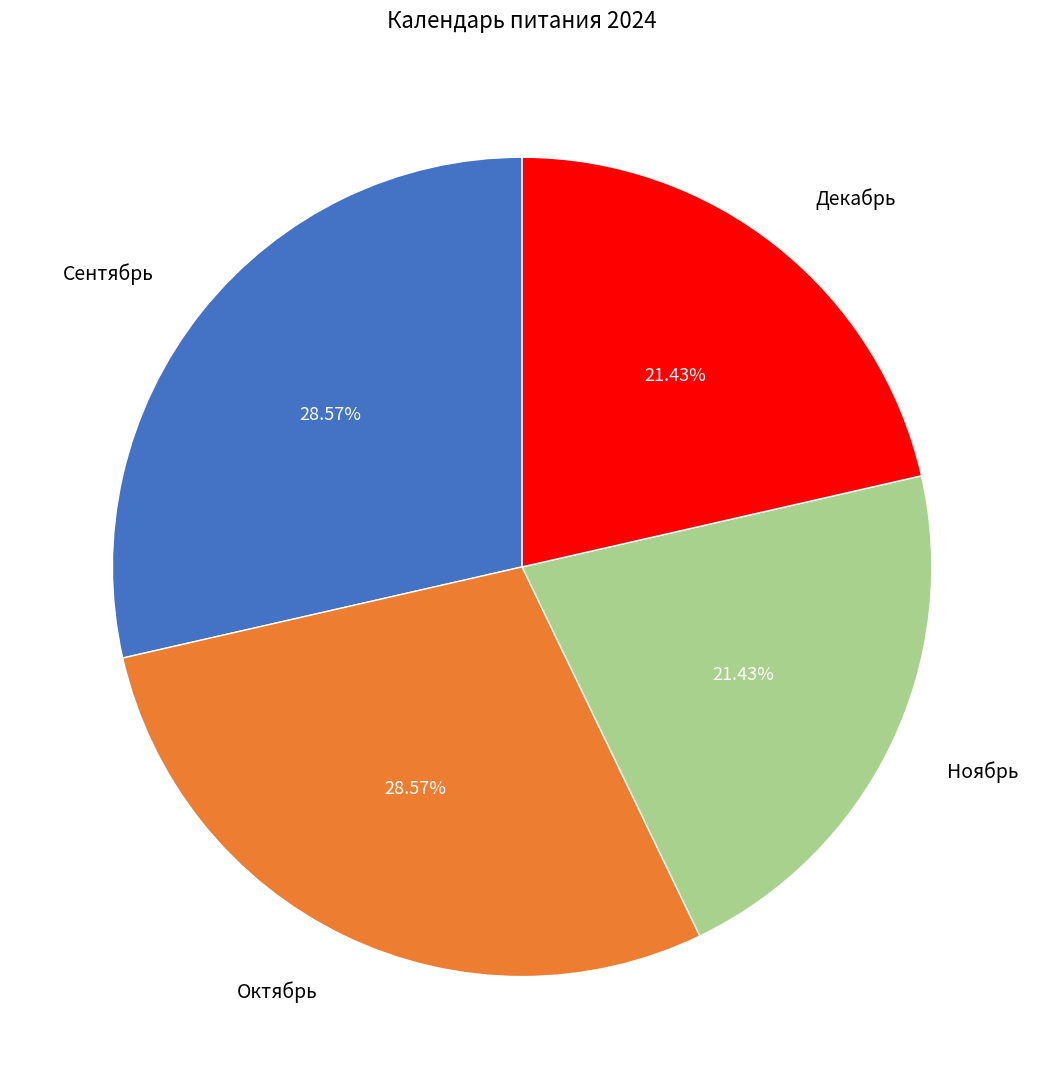

What is the total percentage of Сентябрь and Декабрь?

50.0%